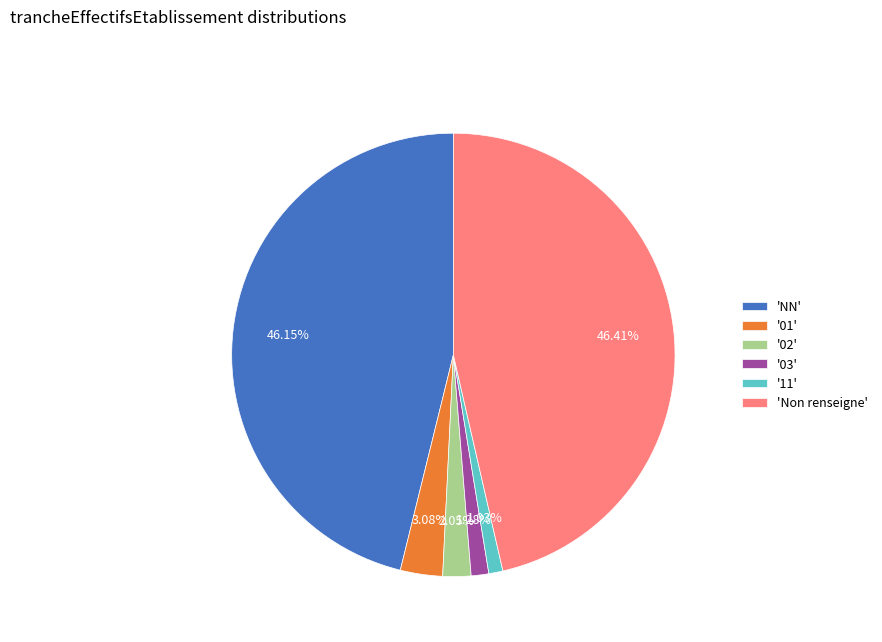

Does any single category account for the majority?

No